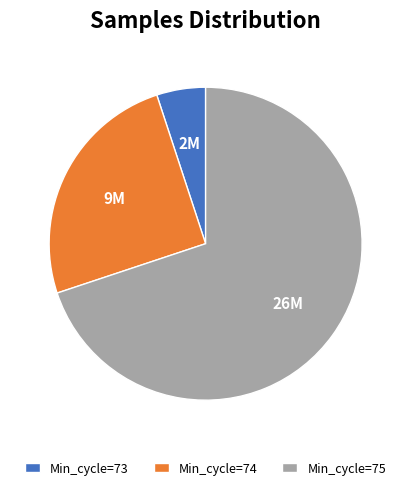

Count the number of slices in the pie.

3